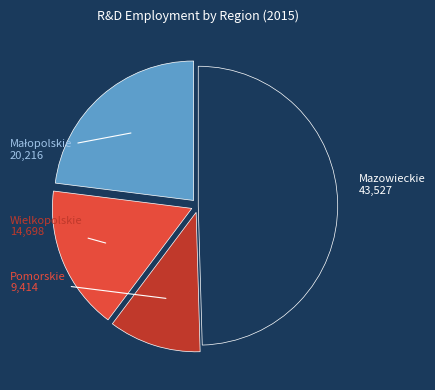

Is there a majority slice in this chart?

No